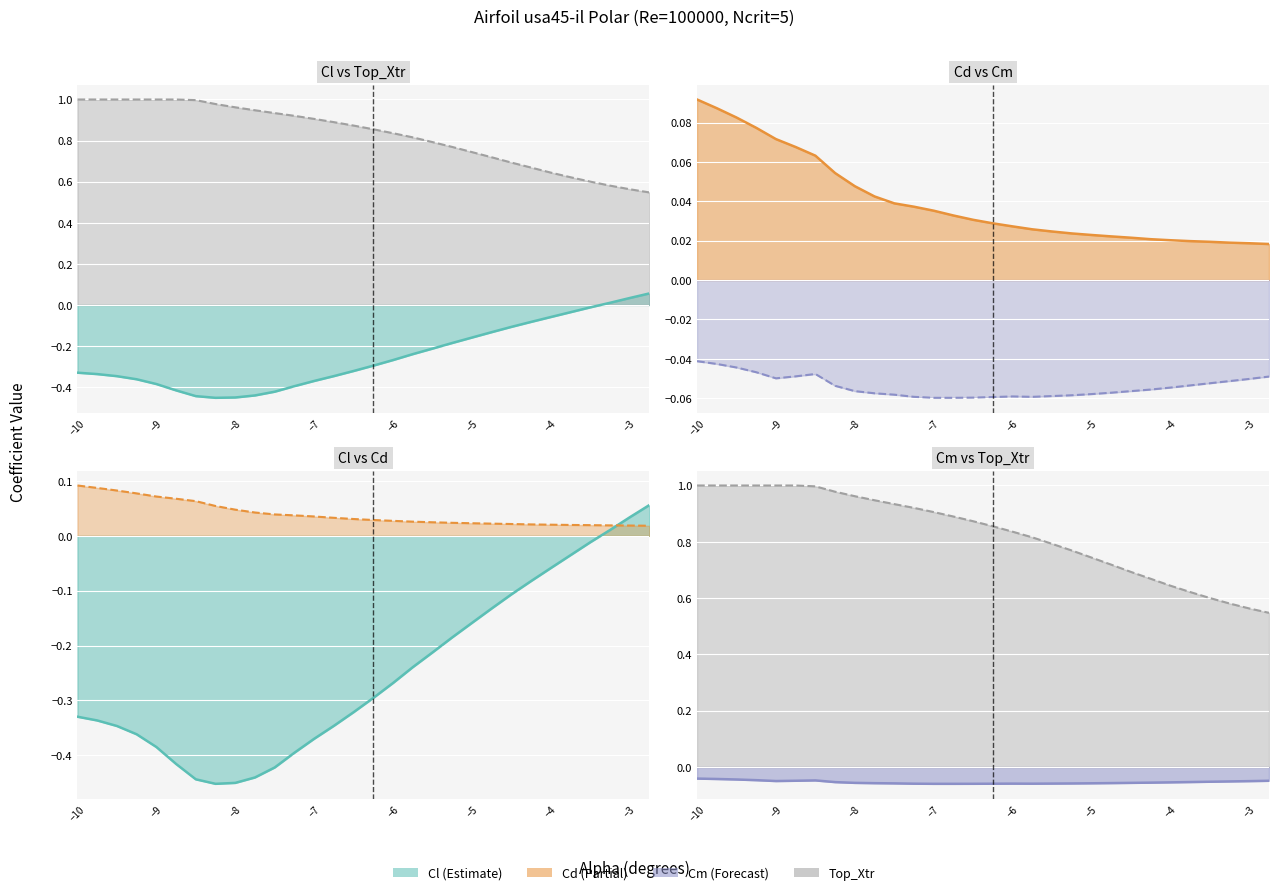

Reading left to right, list all the values displayed in this chart.

Cl line: -0.3	-0.3	-0.3	-0.4	-0.4	-0.4	-0.4	-0.5	-0.5	-0.4	-0.4	-0.4	-0.4	-0.3	-0.3	-0.3	-0.3	-0.2	-0.2	-0.2	-0.2	-0.1	-0.1	-0.1	-0.1	-0.0	-0.0	0.0	0.0	0.1
Top_Xtr line: 1.0	1.0	1.0	1.0	1.0	1.0	1.0	1.0	1.0	0.9	0.9	0.9	0.9	0.9	0.9	0.9	0.8	0.8	0.8	0.8	0.7	0.7	0.7	0.7	0.6	0.6	0.6	0.6	0.6	0.5
Cd line: 0.1	0.1	0.1	0.1	0.1	0.1	0.1	0.1	0.0	0.0	0.0	0.0	0.0	0.0	0.0	0.0	0.0	0.0	0.0	0.0	0.0	0.0	0.0	0.0	0.0	0.0	0.0	0.0	0.0	0.0
Cm line: -0.0	-0.0	-0.0	-0.0	-0.0	-0.0	-0.0	-0.1	-0.1	-0.1	-0.1	-0.1	-0.1	-0.1	-0.1	-0.1	-0.1	-0.1	-0.1	-0.1	-0.1	-0.1	-0.1	-0.1	-0.1	-0.1	-0.1	-0.1	-0.1	-0.0